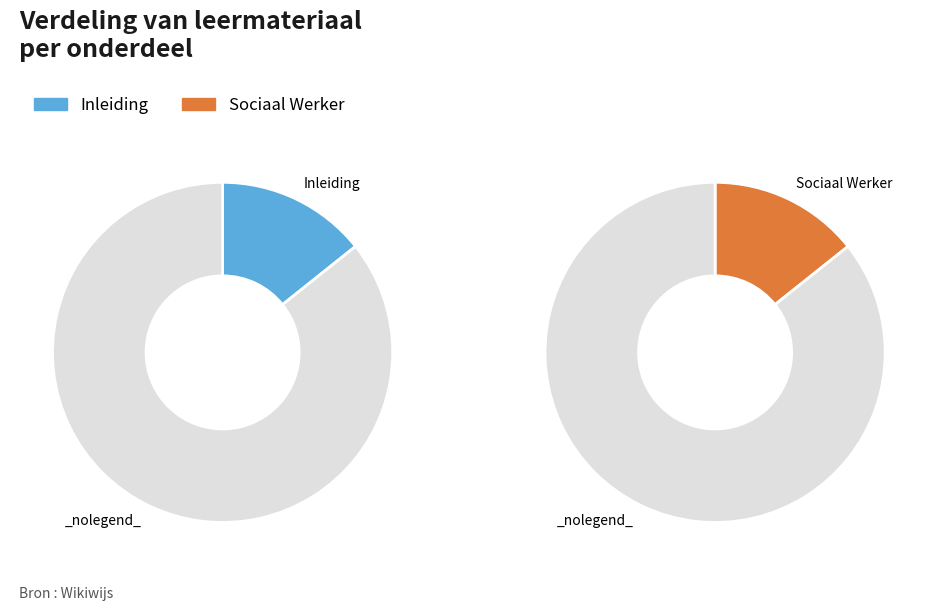

What is the smallest slice in the pie chart?

Inleiding